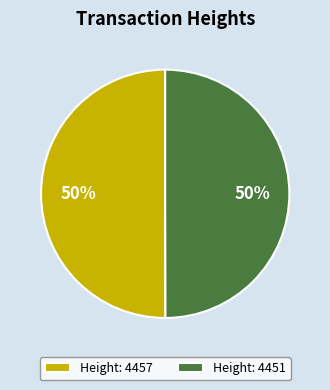

What percentage is the Height: 4457 slice, to the nearest percent?

50%